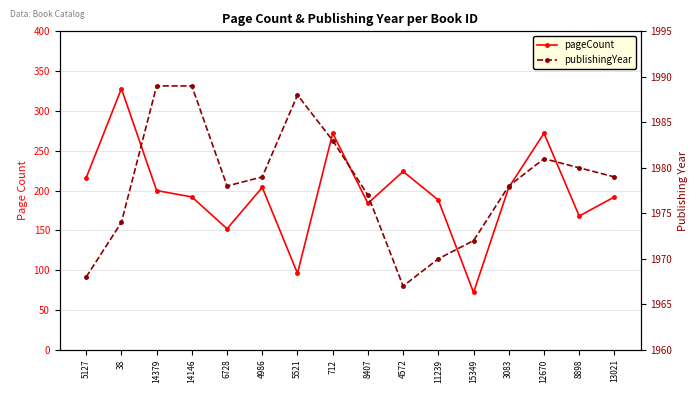

How many interior local valleys does the pageCount series have?

5